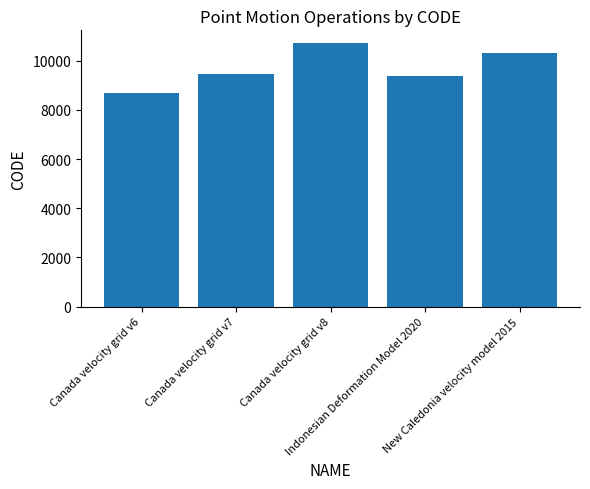

List the labels in order of value, smallest first.

Canada velocity grid v6, Indonesian Deformation Model 2020, Canada velocity grid v7, New Caledonia velocity model 2015, Canada velocity grid v8